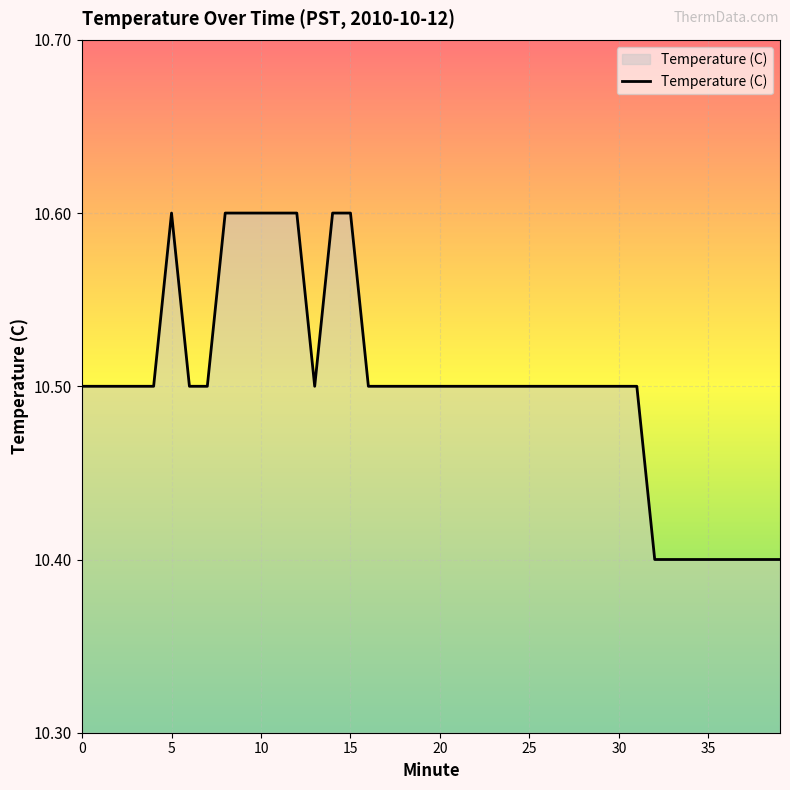

What is the greatest value displayed?

10.6